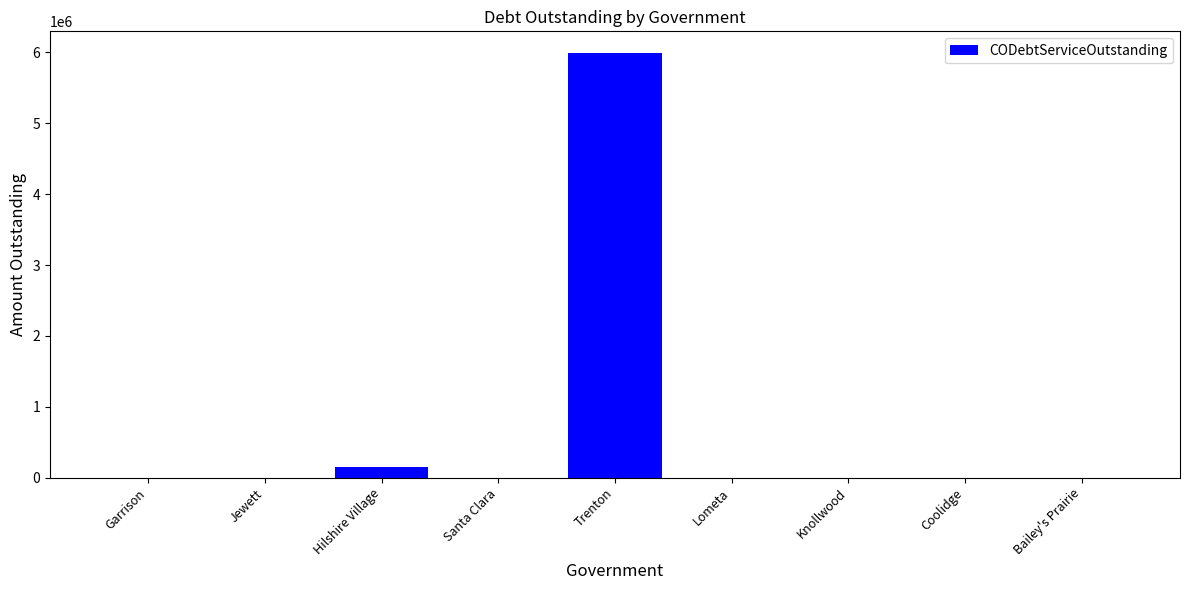

The chart shows a value of 2616014.8 at Jewett. True or false?

False